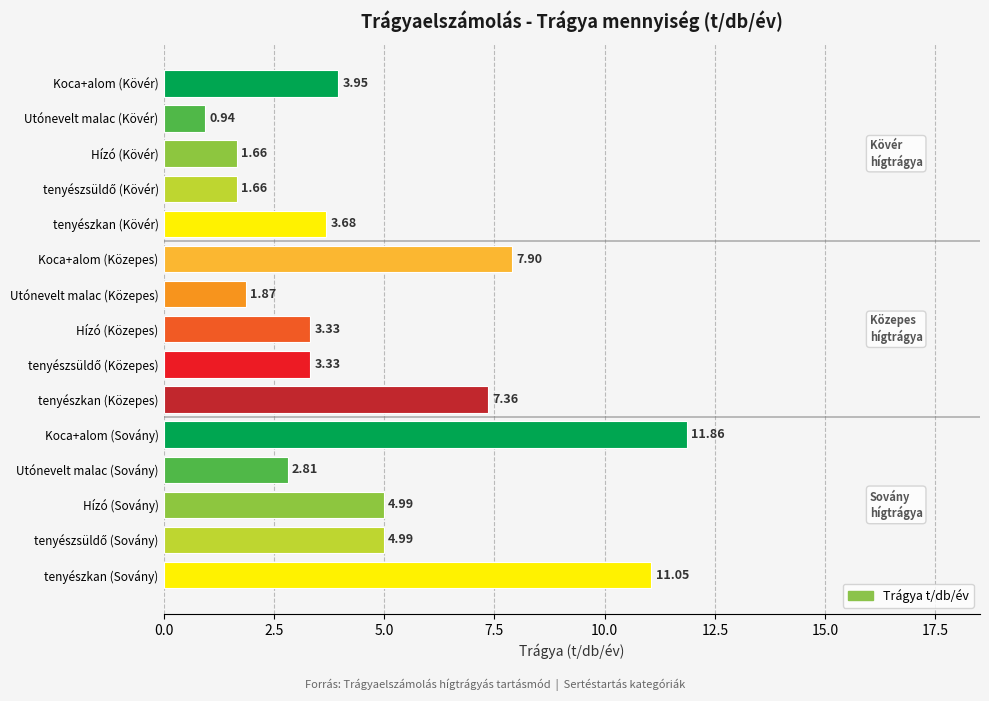

At which category does the chart reach its minimum across all series?

Utónevelt malac (Kövér)